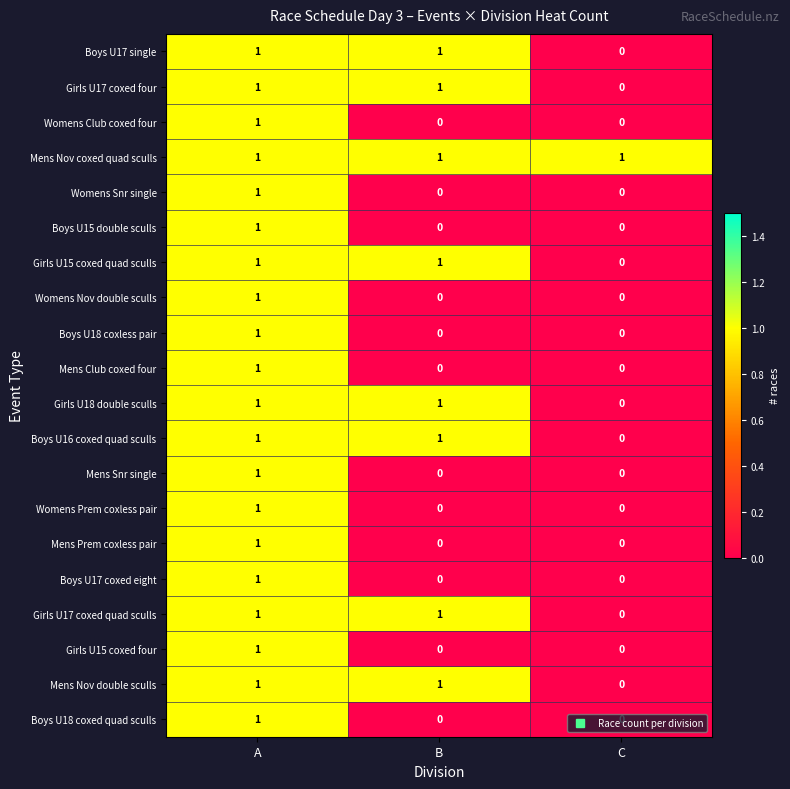

At which category is the sum across all series the highest?

A